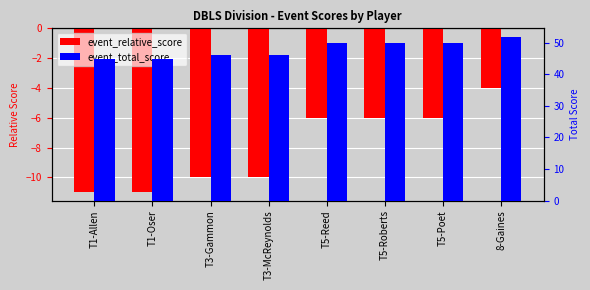

Reading left to right, list all the values displayed in this chart.

event_relative_score: -11	-11	-10	-10	-6	-6	-6	-4
event_total_score: 45	45	46	46	50	50	50	52